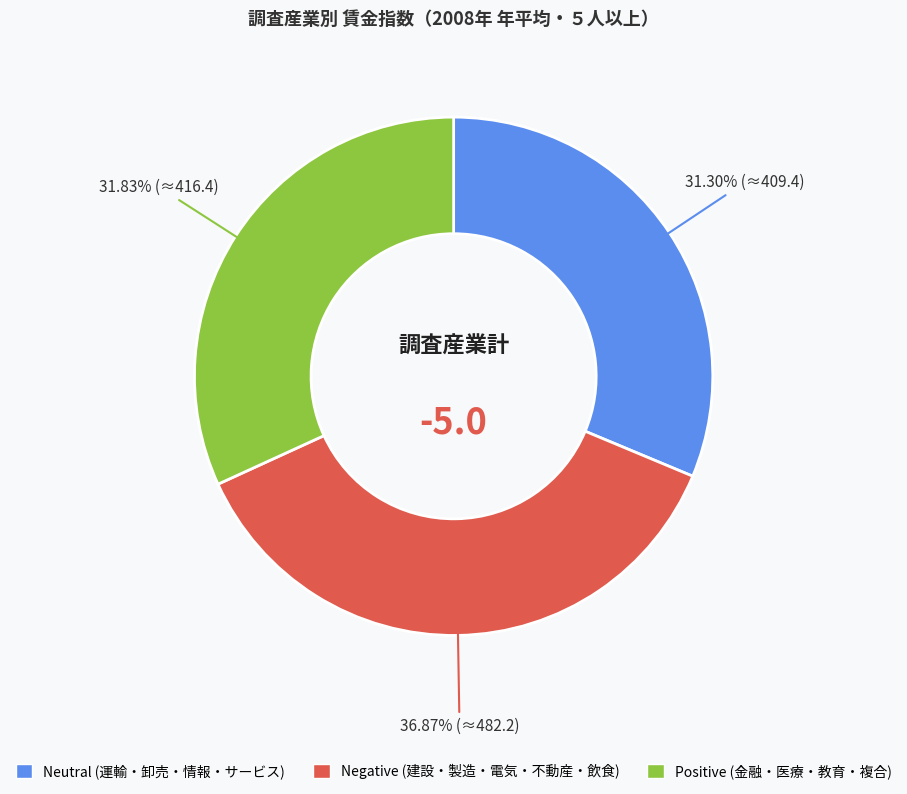

Count the number of slices in the pie.

3